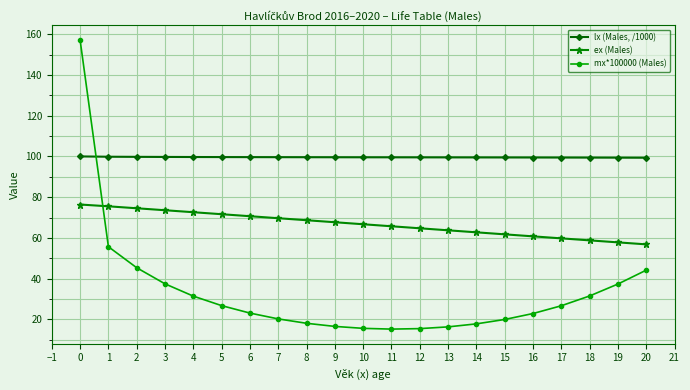

What is the minimum value shown in the chart?

15.3